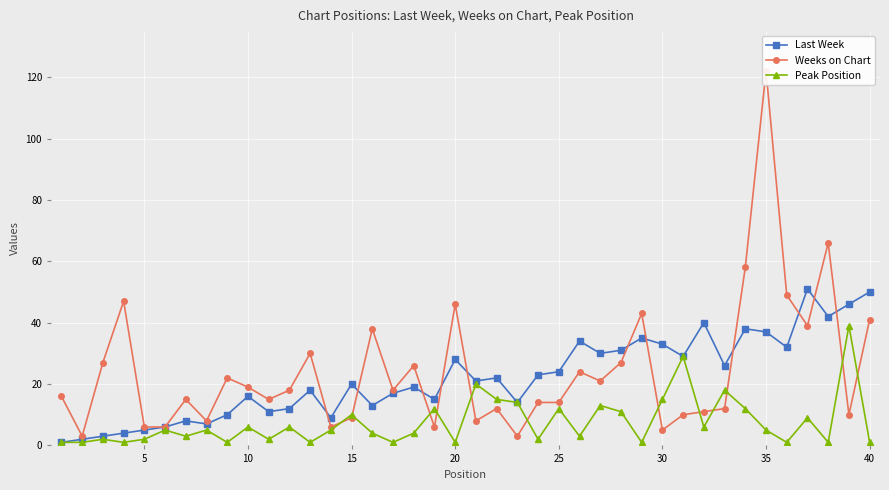

True or false: Peak Position has more than 0 points higher than both neighbors.

True